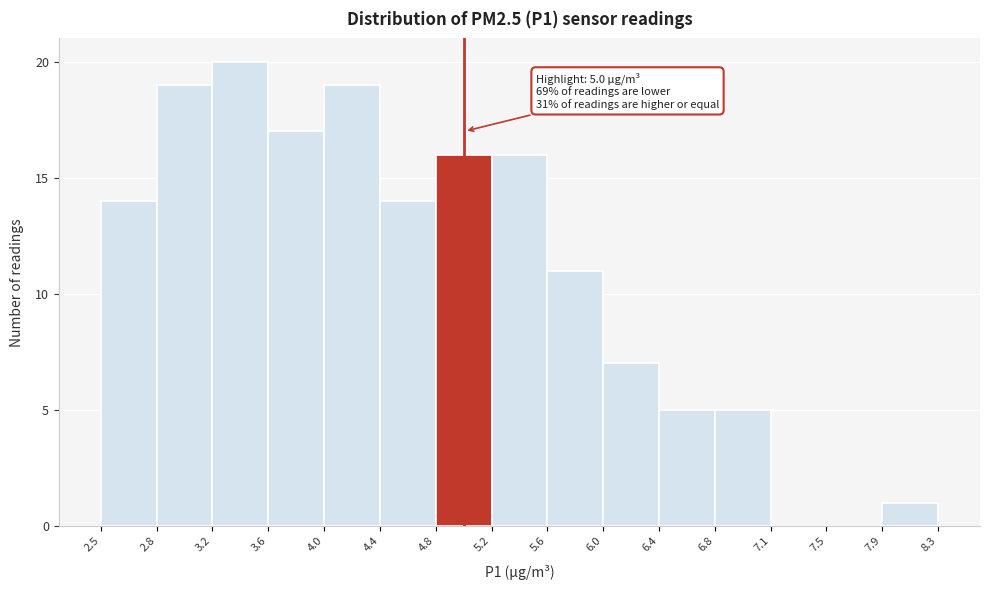

Over which range of the x-axis is the bar tallest?

3.2 to 3.6